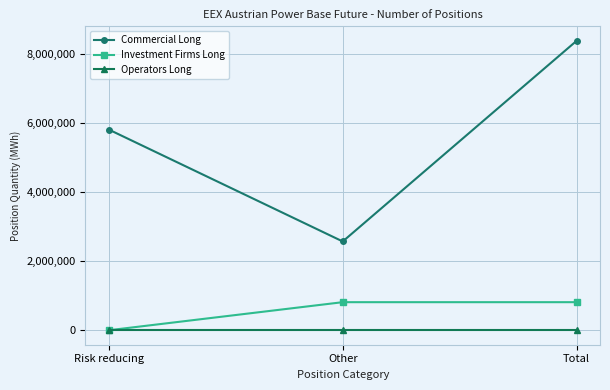

Between Other and Total, which series saw the biggest shift?

Commercial Long